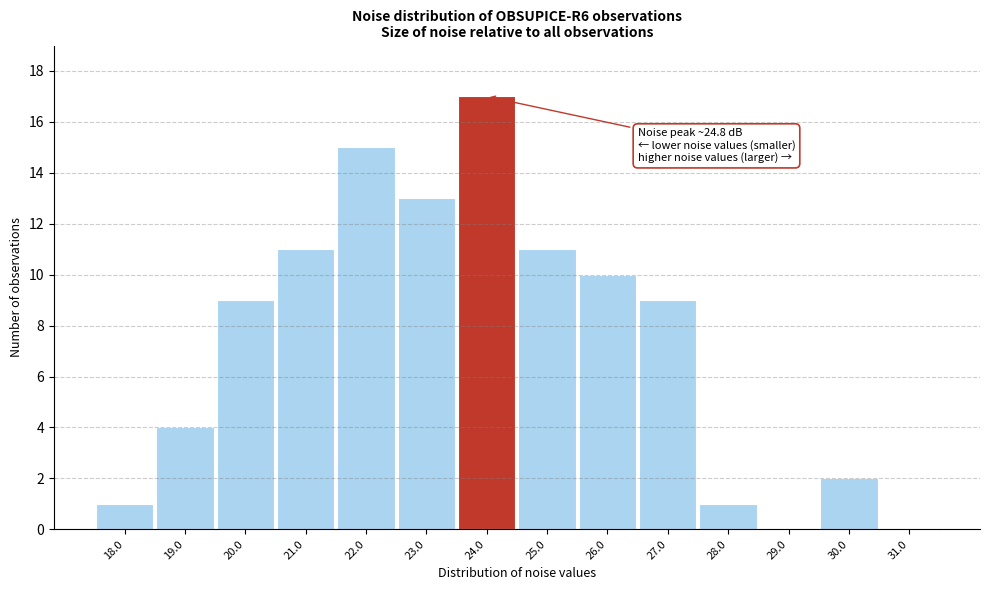

Reading right to left, transcribe all the data shown in this chart.

31.0=0	30.0=2	29.0=0	28.0=1	27.0=9	26.0=10	25.0=11	24.0=17	23.0=13	22.0=15	21.0=11	20.0=9	19.0=4	18.0=1